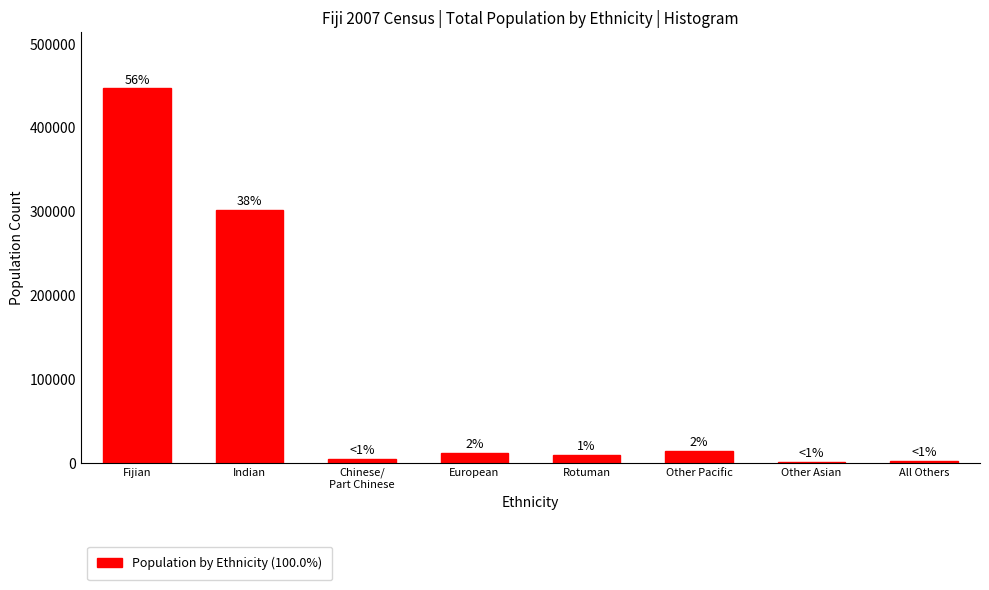

Are the bars horizontal?

No